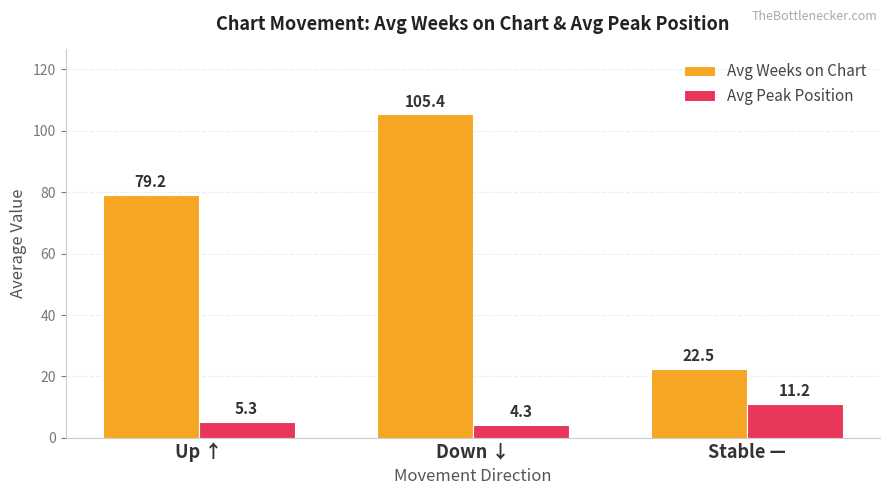

What is the total value across all series at Up ↑?

84.5